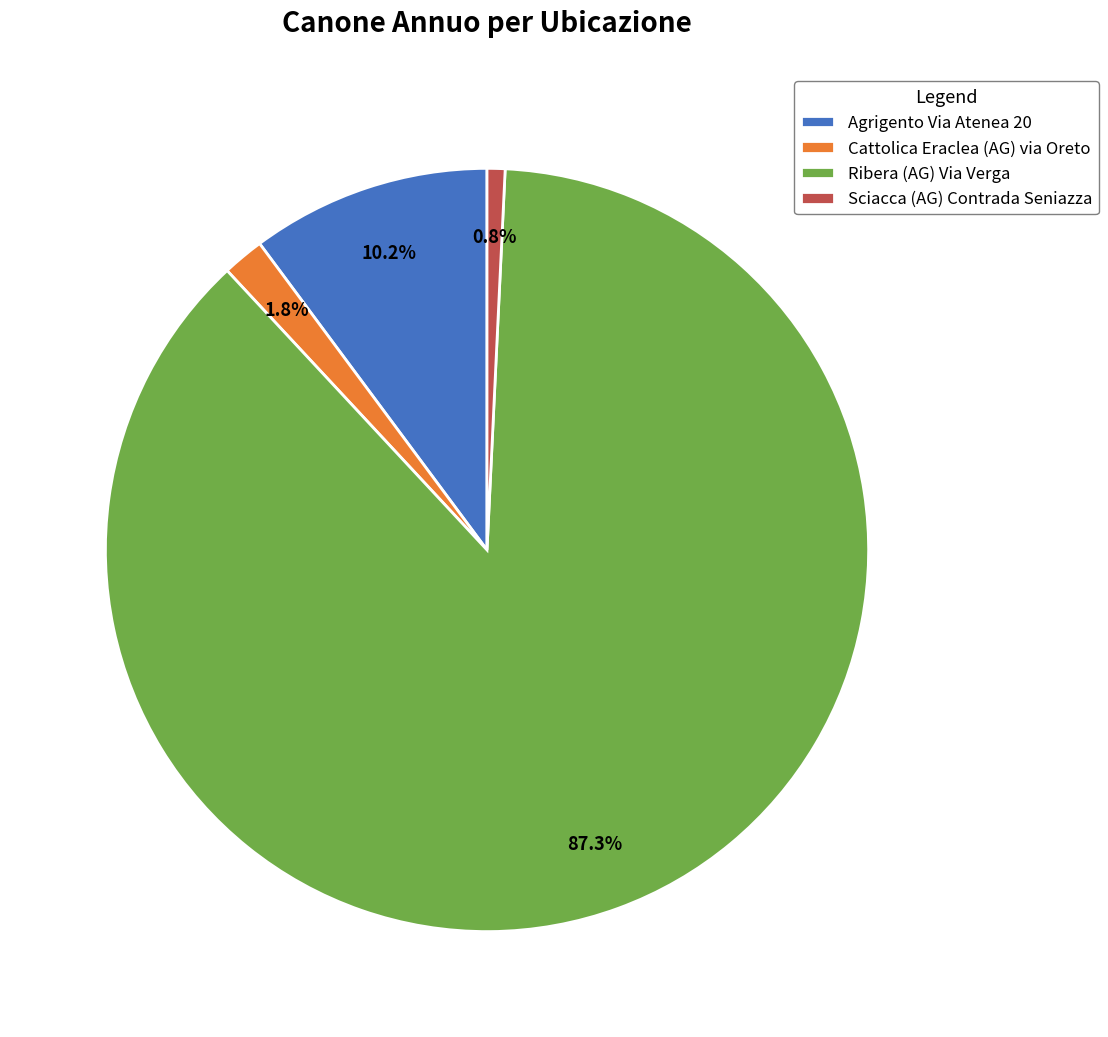

True or false: Cattolica Eraclea (AG) via Oreto accounts for 2% of the total.

True